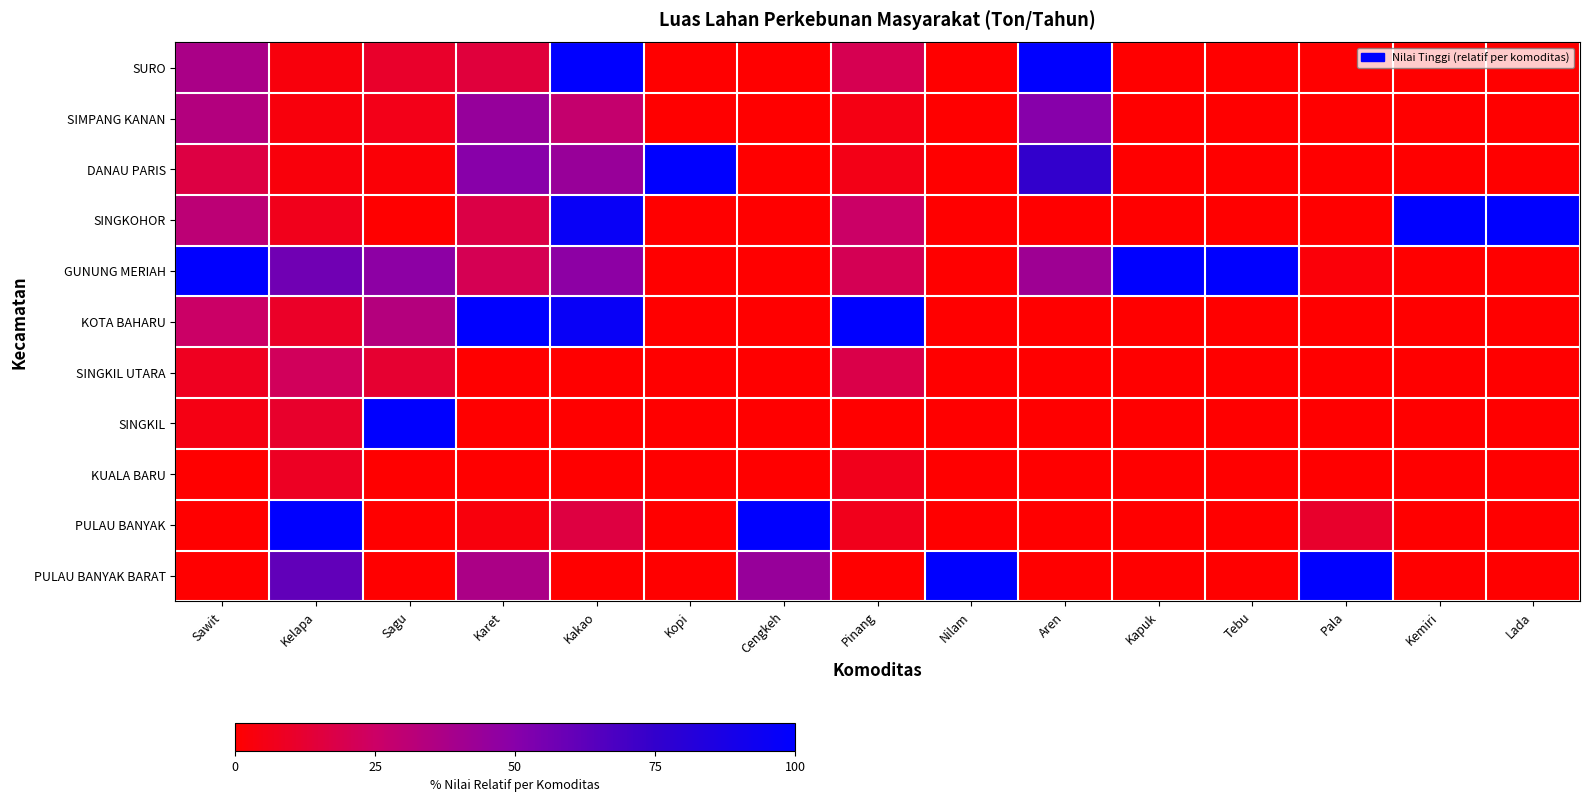

Which series has the widest spread of values?

SURO